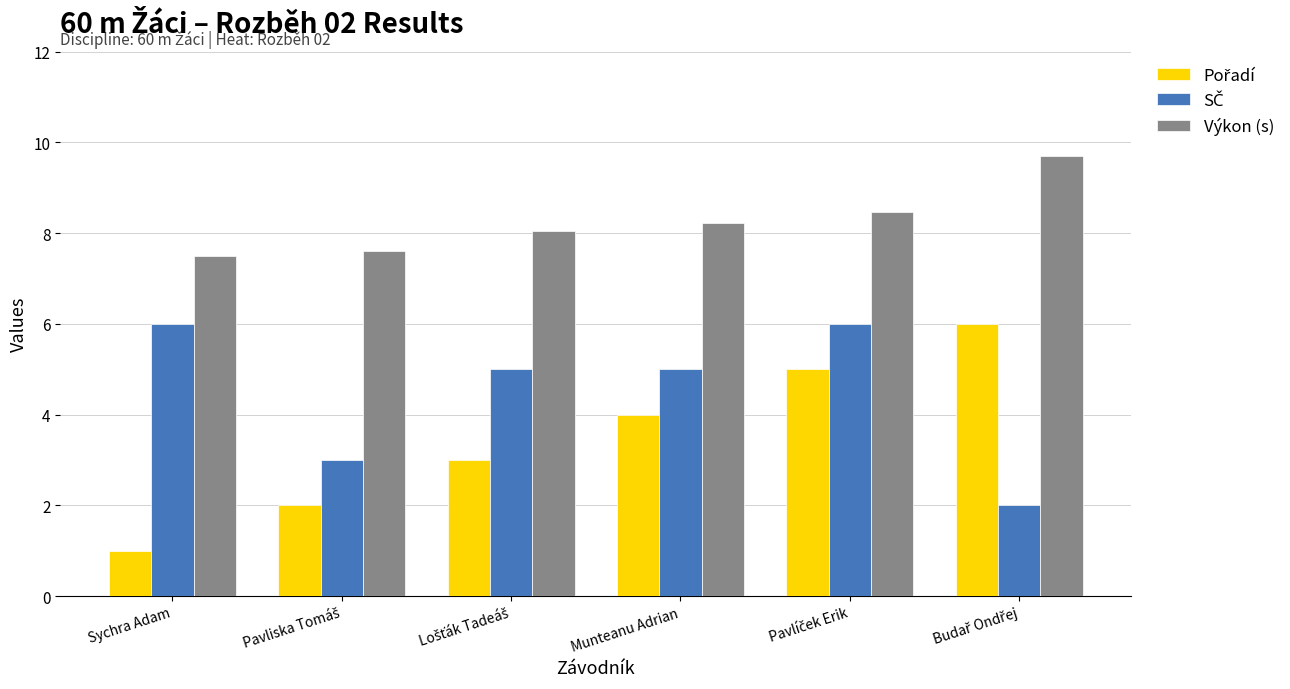

The Výkon (s) series shows 10.2 at Sychra Adam. True or false?

False